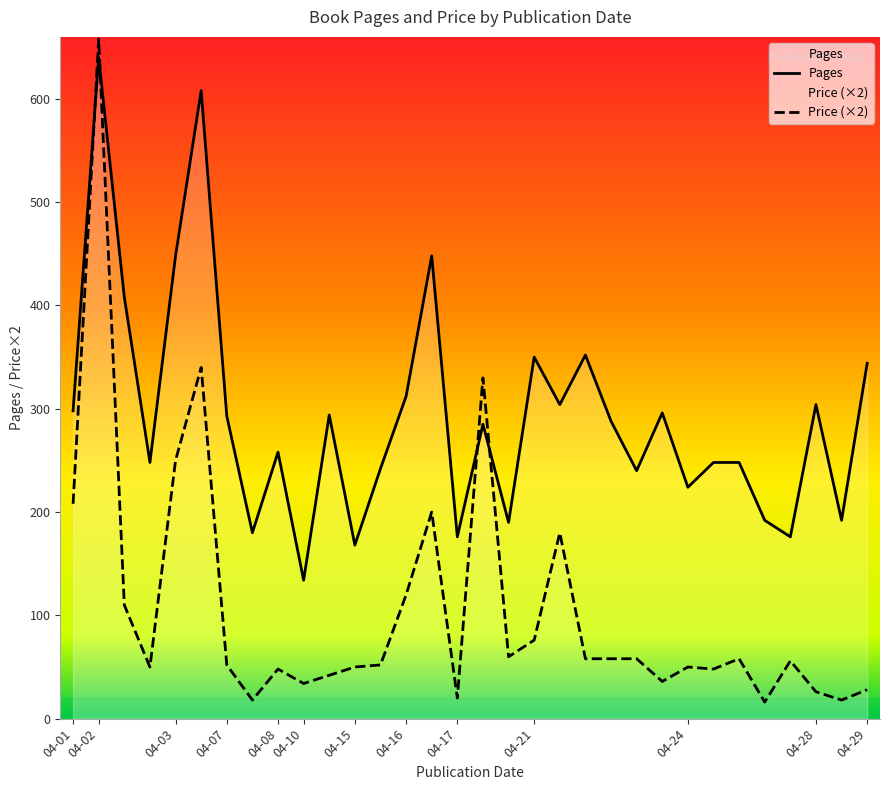

What is the difference between the maximum and minimum values in the Pages series?

506.0